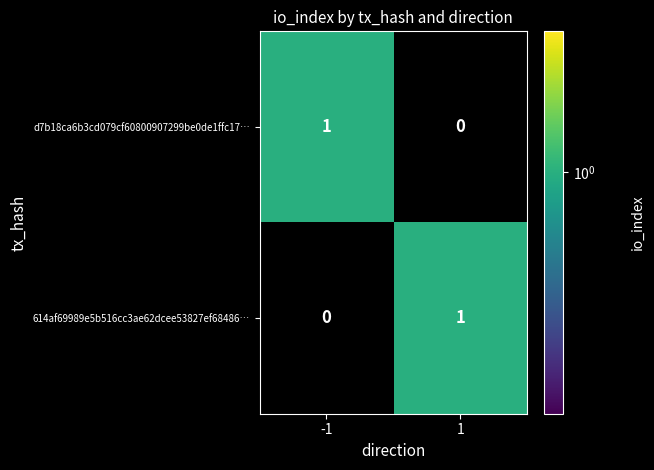

What is the total value across all series at 1?

1